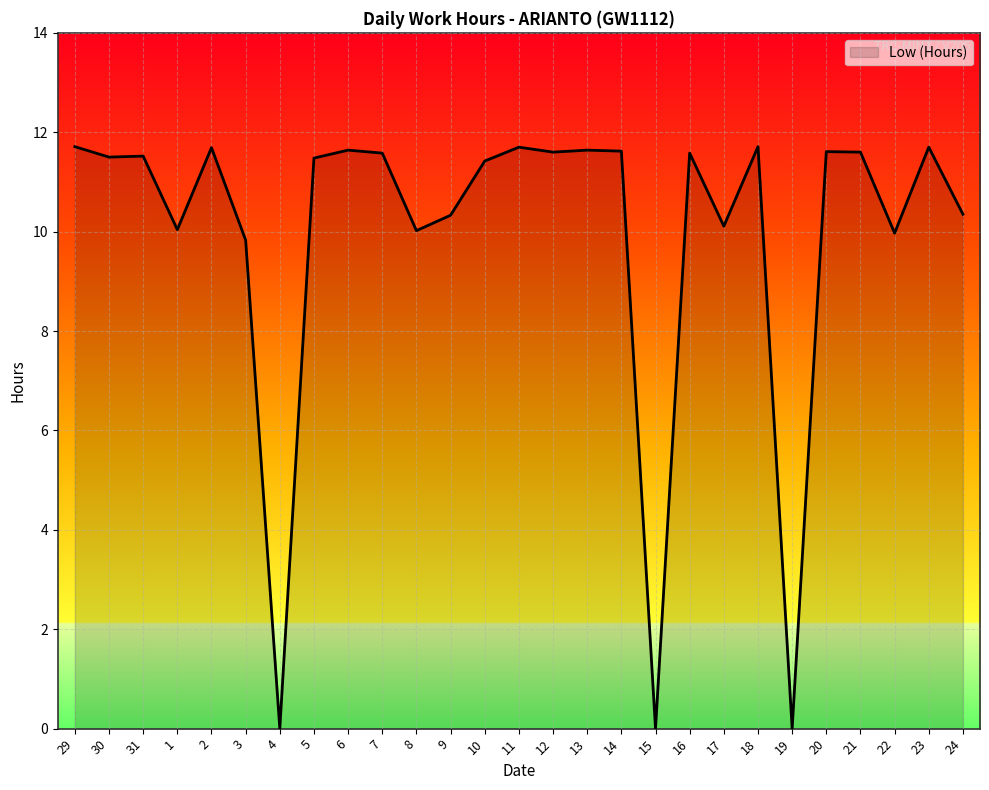

True or false: the data has more than 2 interior local peaks.

True